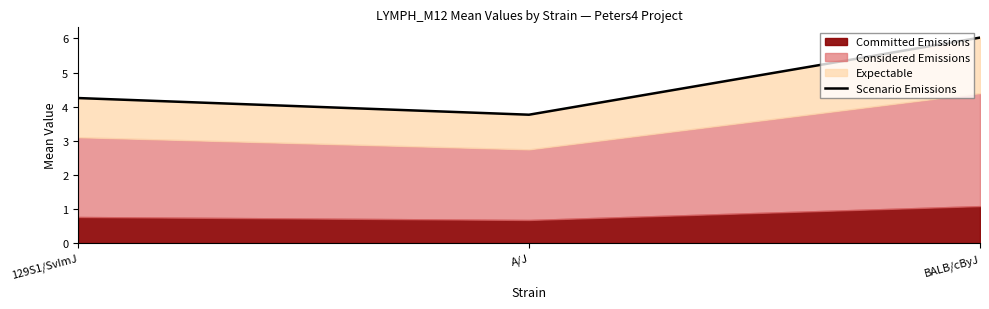

Does the chart display data point markers on the line(s)?

No